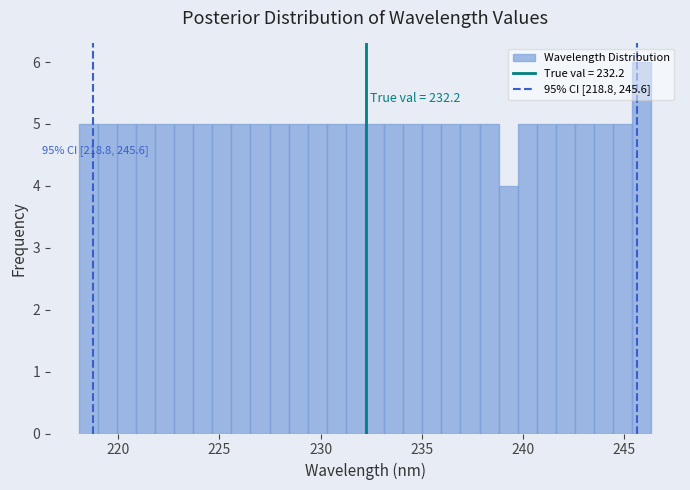

Around what value on the x-axis is the tallest bar? Give the approximate position of its centre, as read against the axis.

246.0